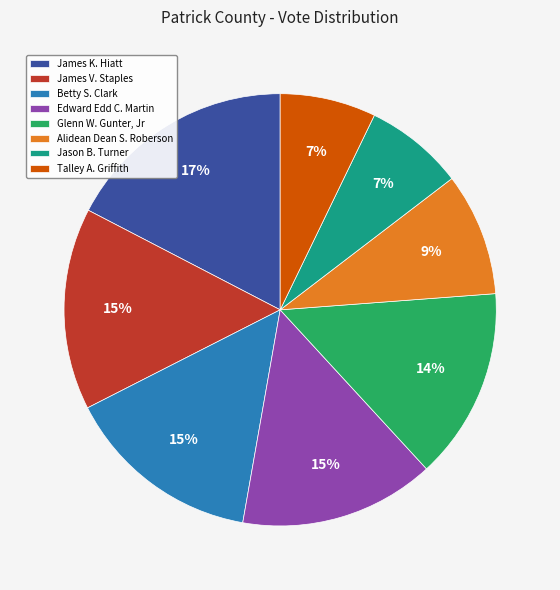

To the nearest percent, what is the average slice percentage?

12%